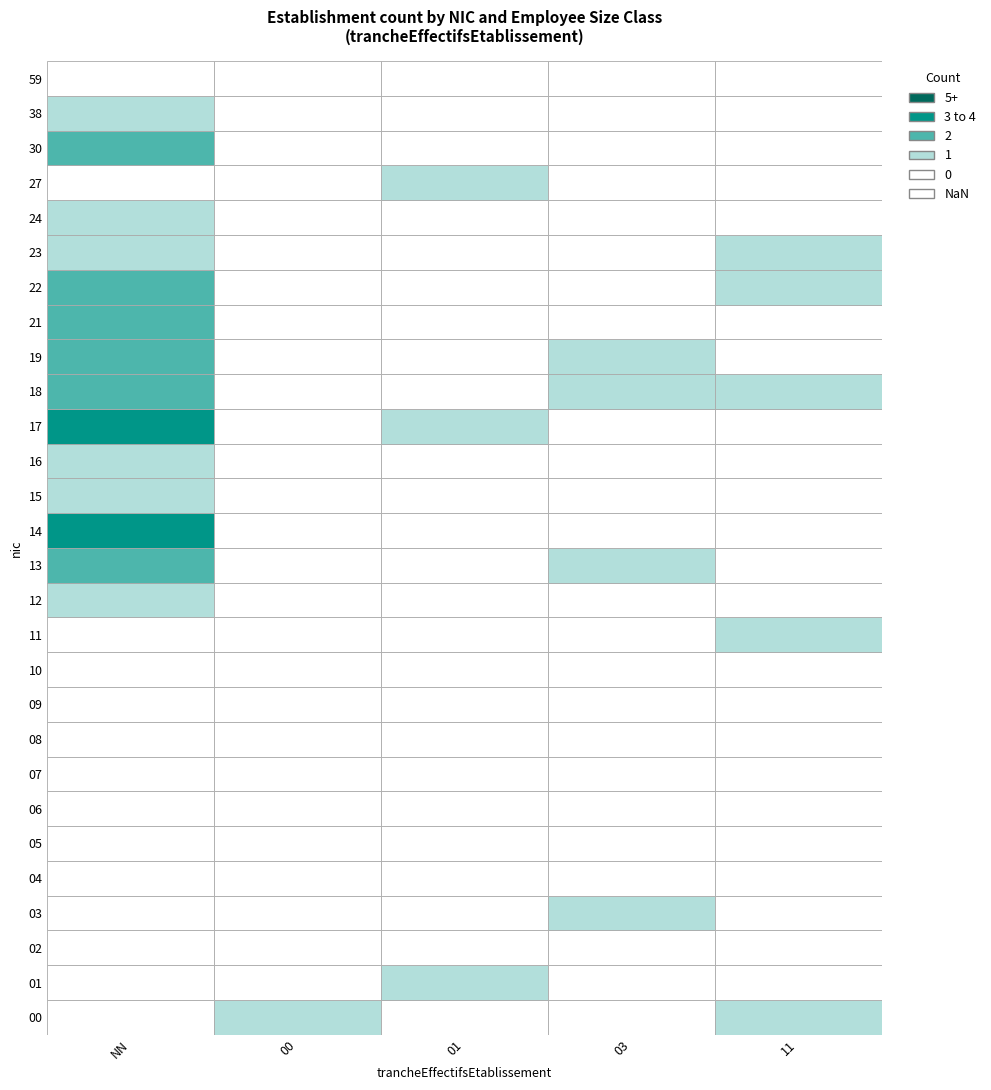

The value of 05 at 11 is 0. True or false?

True